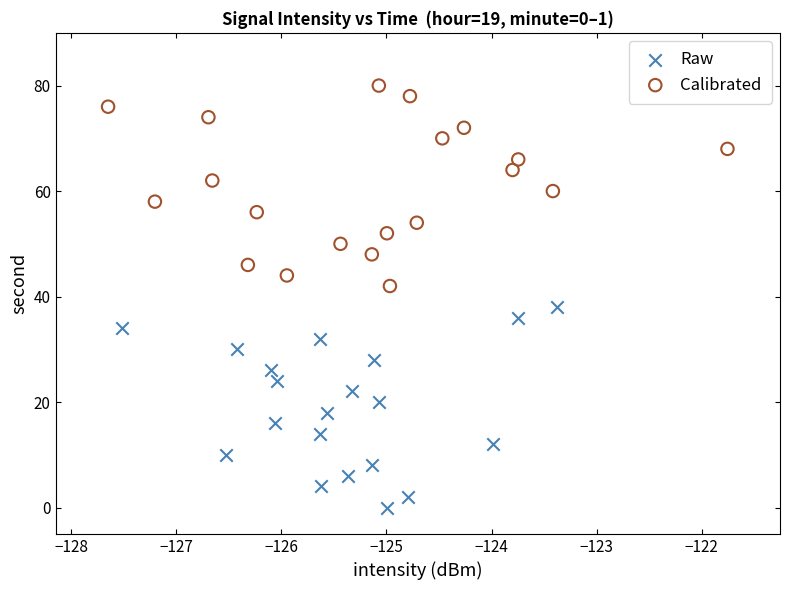

Which series contains the highest Y value?

Calibrated